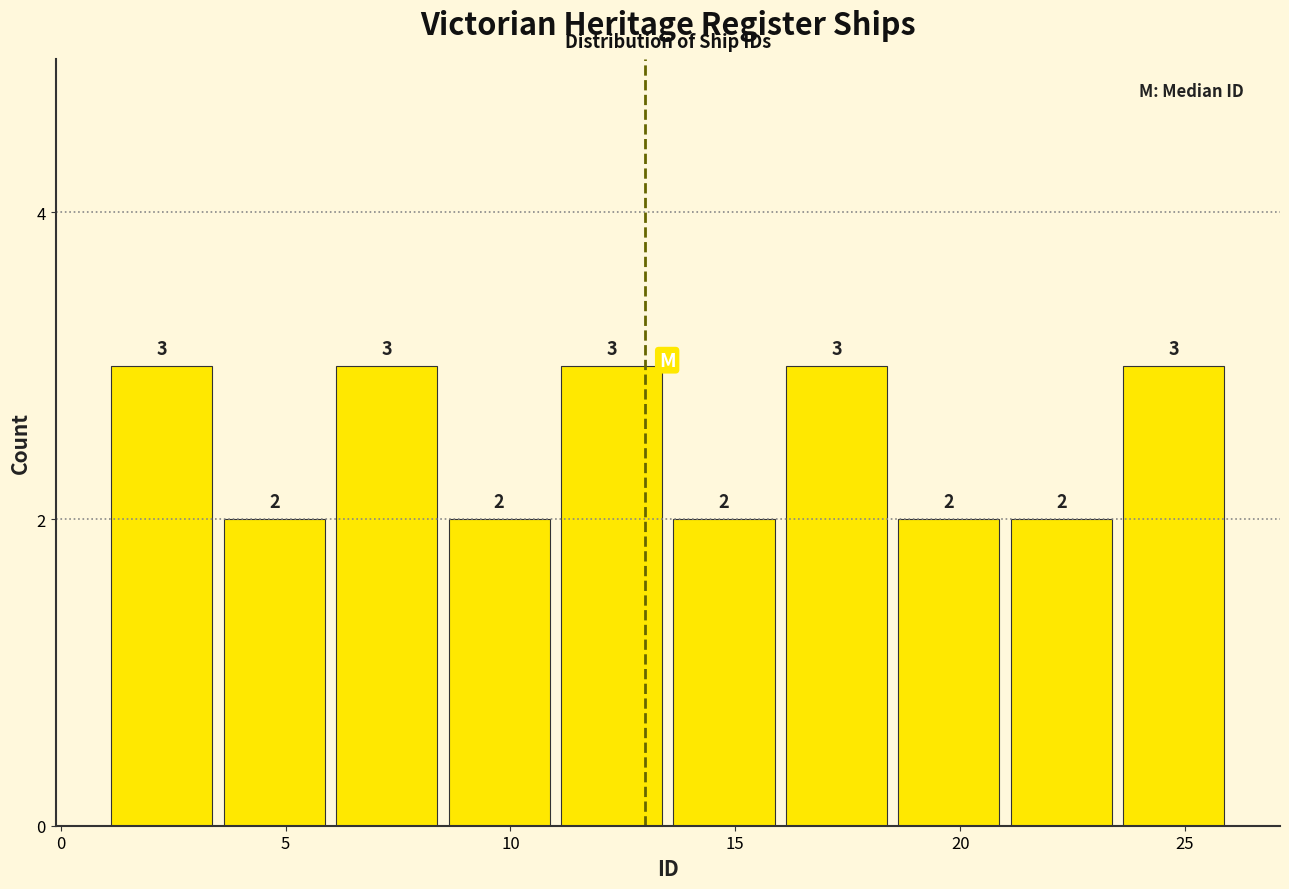

Reading left to right, transcribe this chart: for each bar, give the range it covers on the x-axis and its height.

1.0 to 3.5: 3
3.5 to 6.0: 2
6.0 to 8.5: 3
8.5 to 11.0: 2
11.0 to 13.5: 3
13.5 to 16.0: 2
16.0 to 18.5: 3
18.5 to 21.0: 2
21.0 to 23.5: 2
23.5 to 26.0: 3